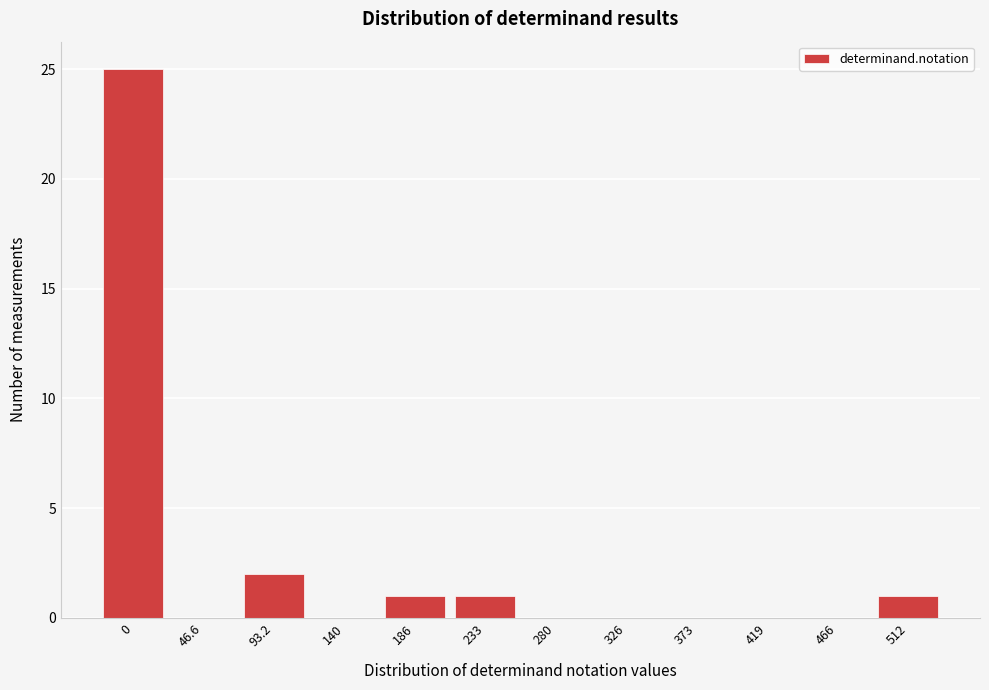

Reading right to left, transcribe all the data shown in this chart.

512=1	466=0	419=0	373=0	326=0	280=0	233=1	186=1	140=0	93.2=2	46.6=0	0=25